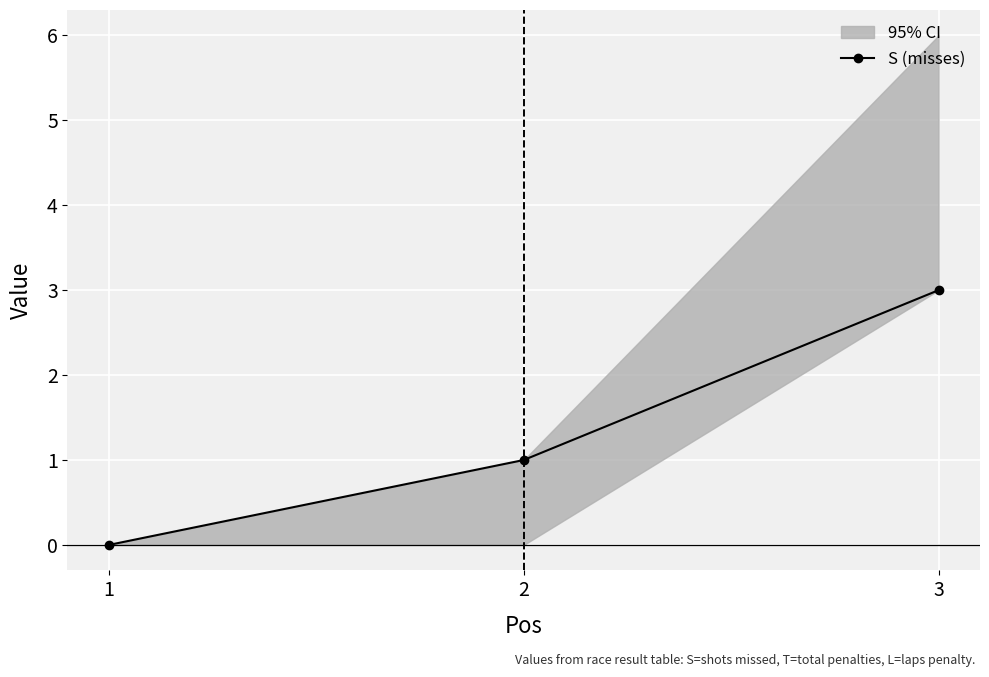

What is the value of the 3rd point from the left?

3